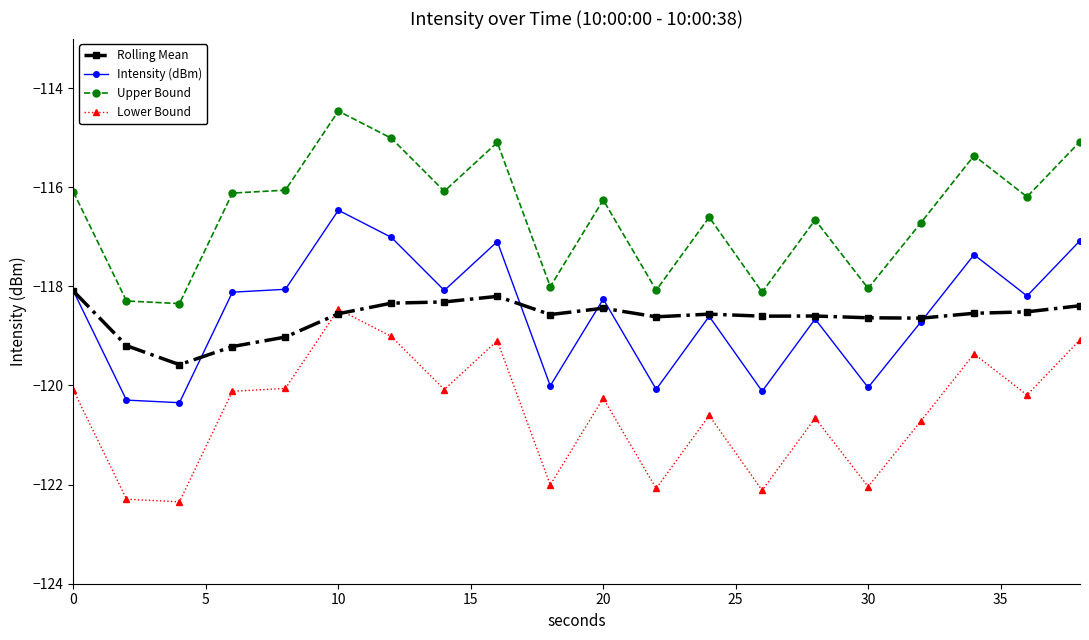

Which series has the largest total across all categories?

Upper Bound